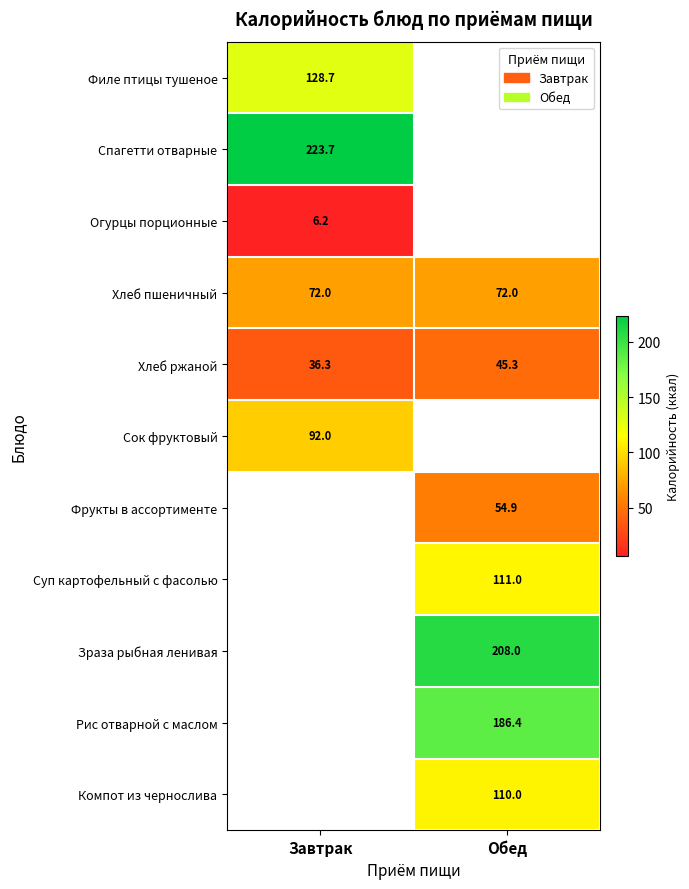

At which category does the chart reach its peak across all series?

Завтрак